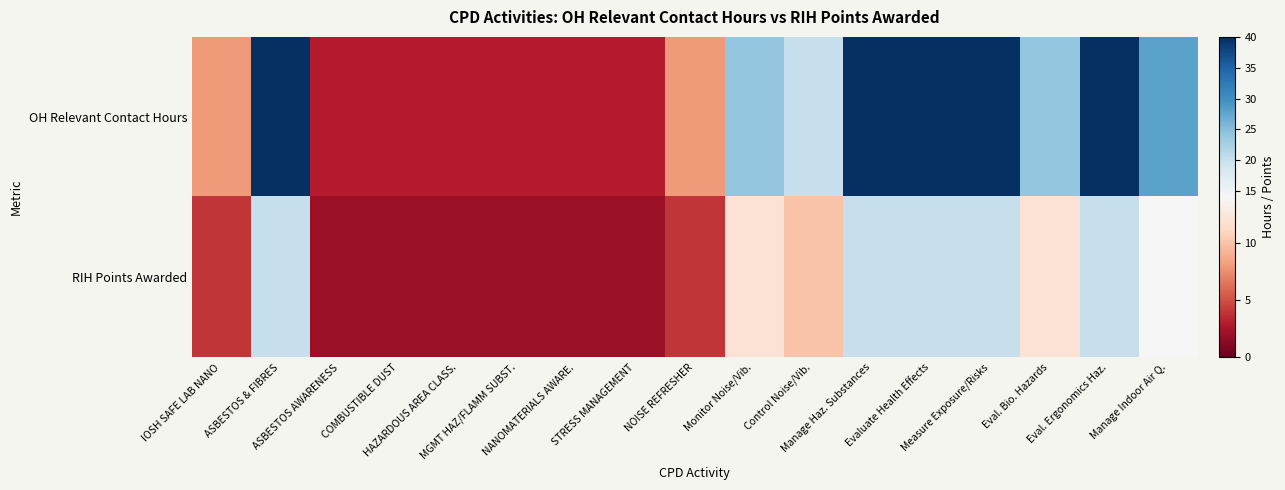

Rank the series by their average value, from highest to lowest.

OH Relevant Contact Hours, RIH Points Awarded